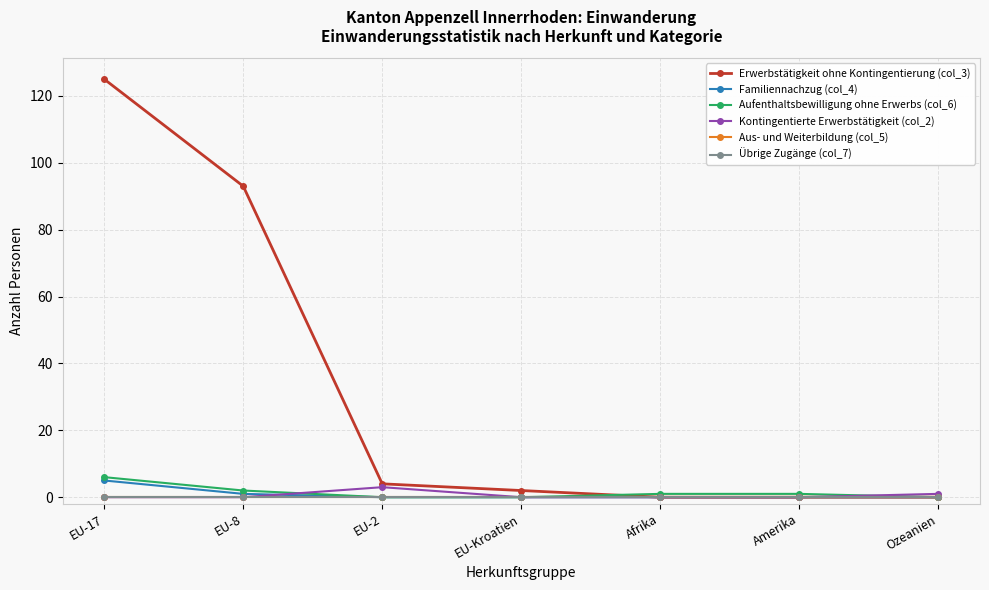

What is the average value of the Familiennachzug (col_4) series?

1